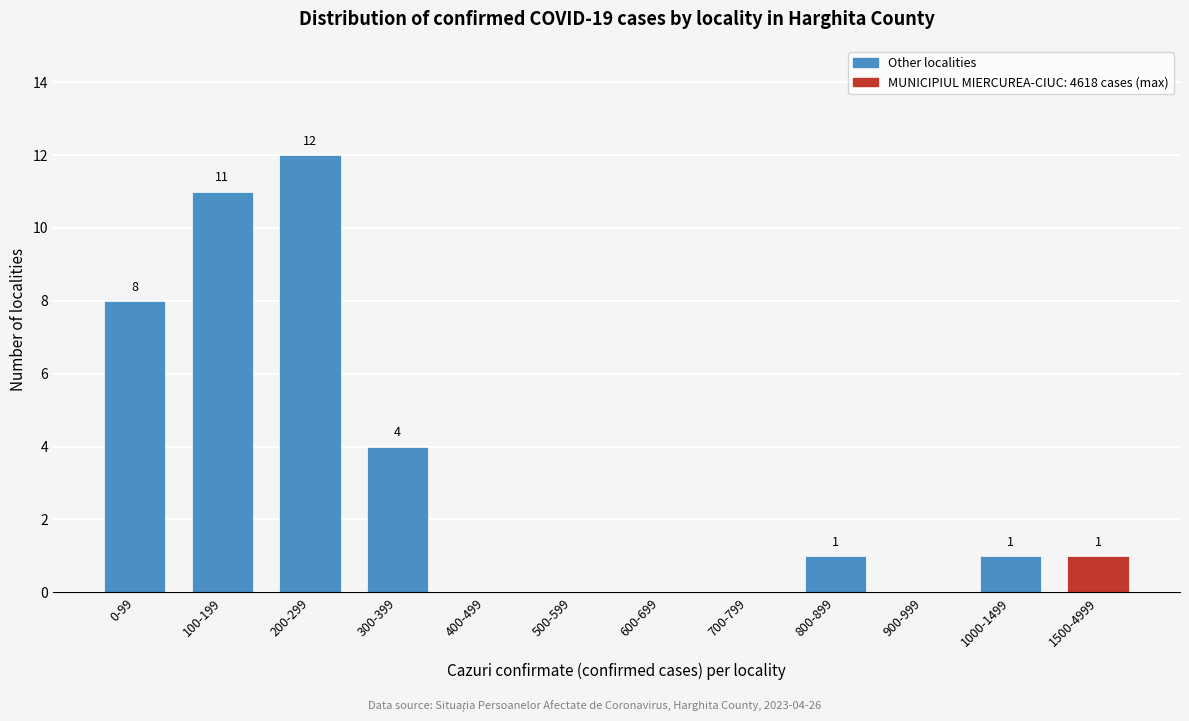

Reading left to right, list all the values displayed in this chart.

0-99=8	100-199=11	200-299=12	300-399=4	400-499=0	500-599=0	600-699=0	700-799=0	800-899=1	900-999=0	1000-1499=1	1500-4999=1